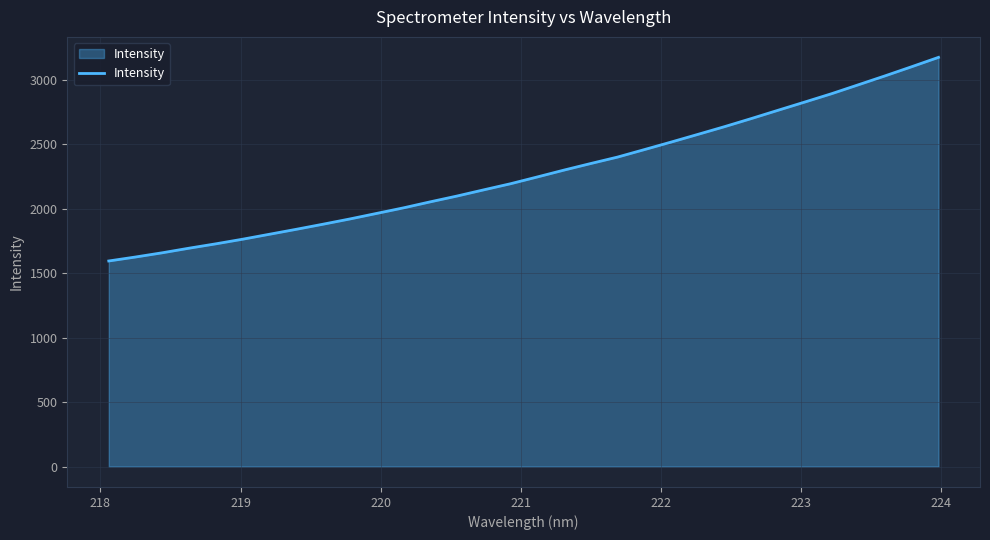

What is the maximum value shown in the chart?

3172.5